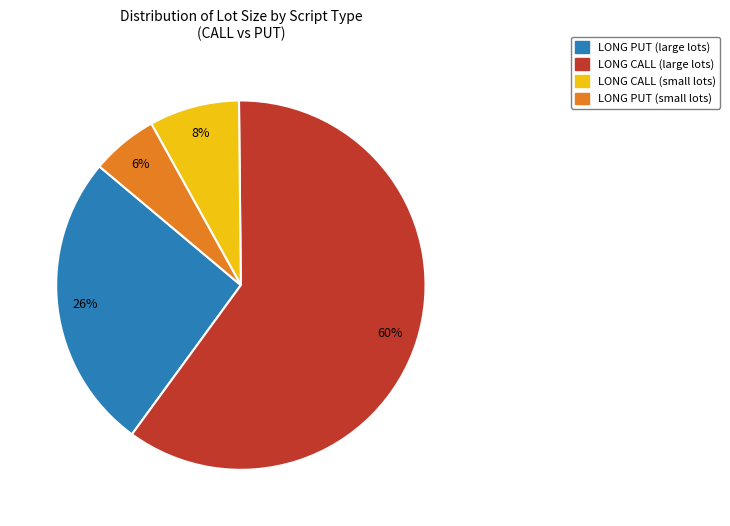

To the nearest percent, what is the difference between the largest and smallest slice percentages?

54%